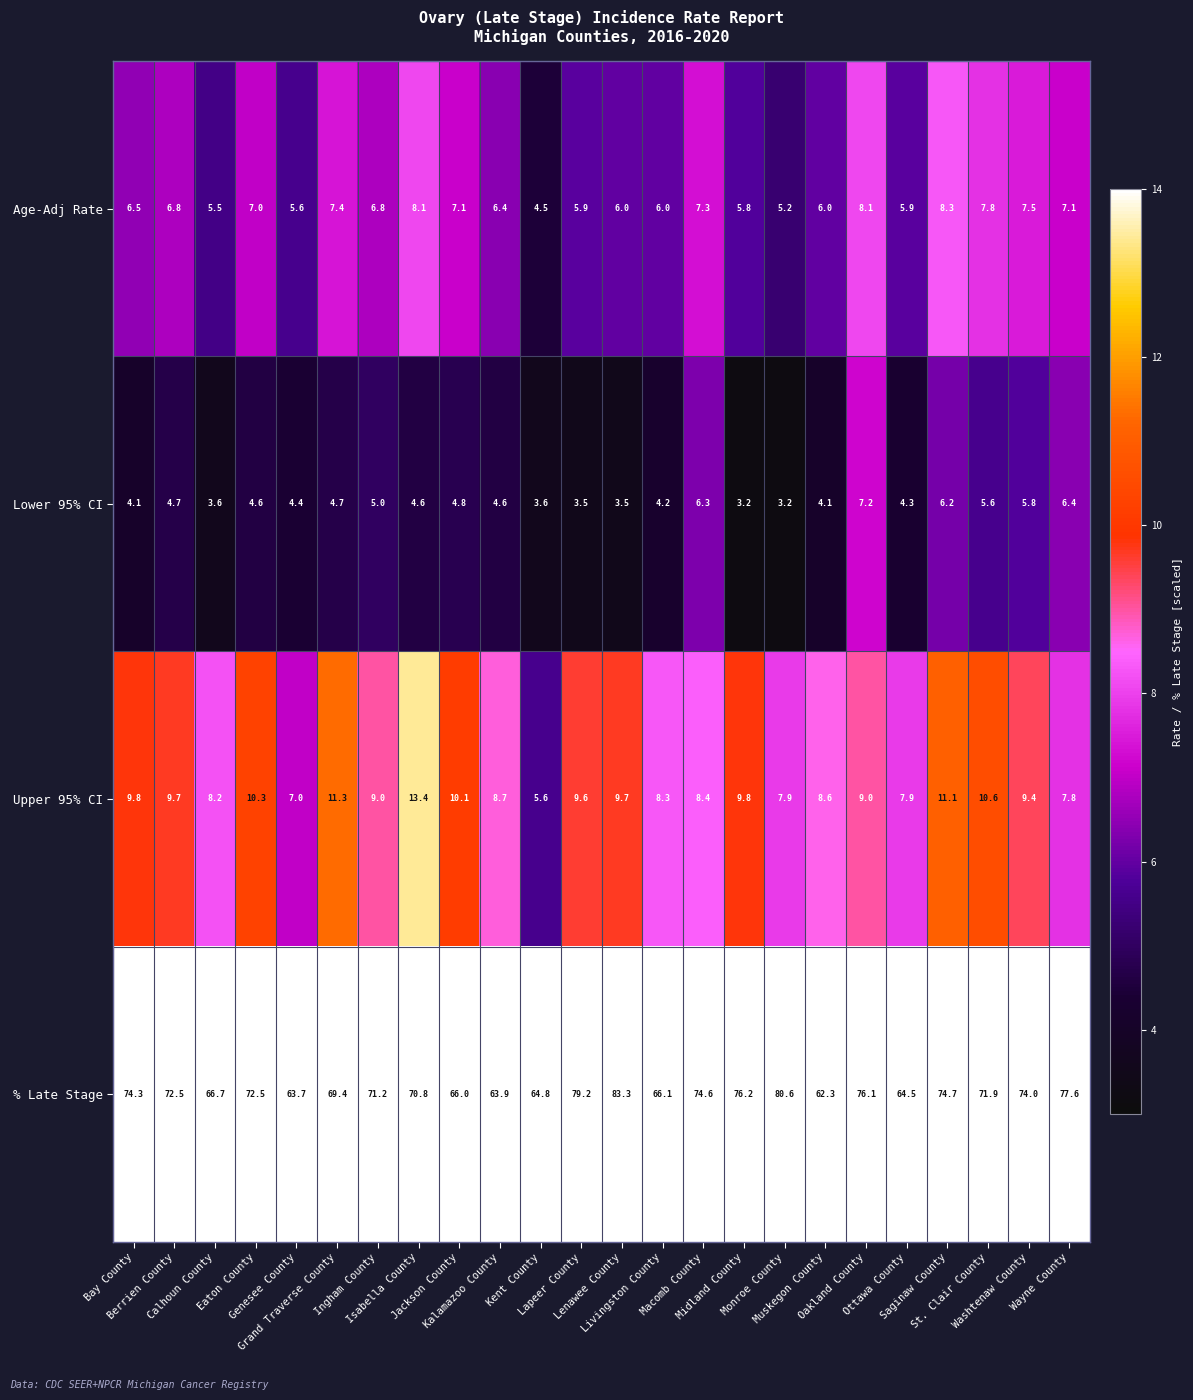

What is the difference between the maximum and second lowest values in the Age-Adj Rate series?

3.1